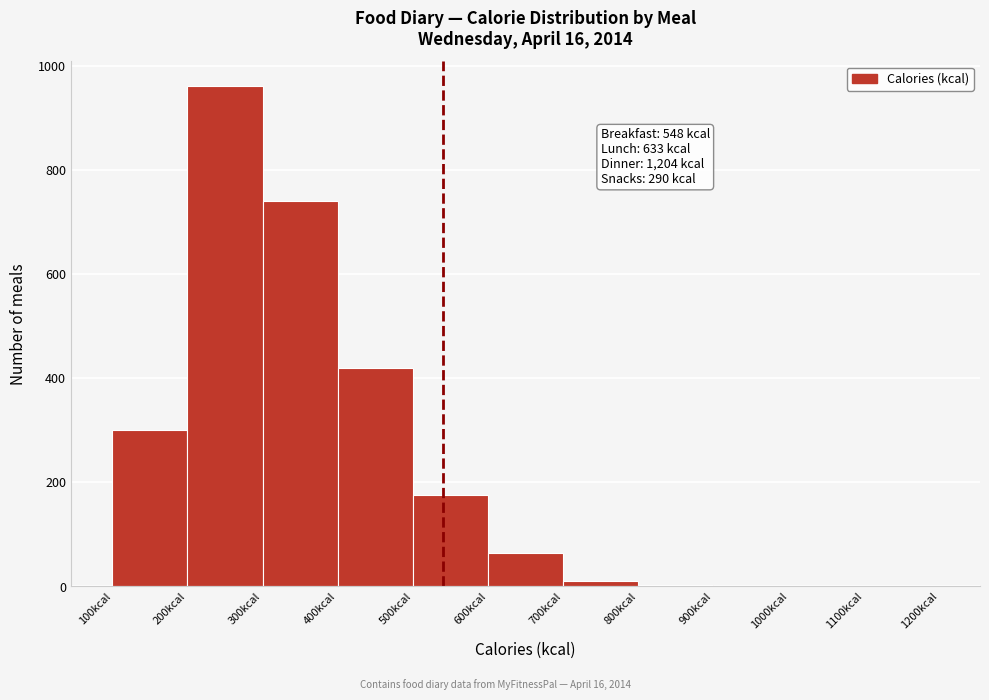

Which range on the x-axis has the tallest bar?

200 to 300